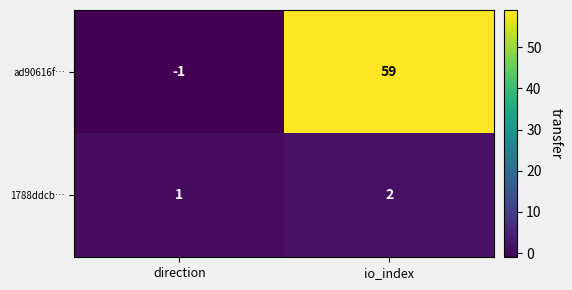

True or false: 1788ddcb… has a value of 1 at direction.

True